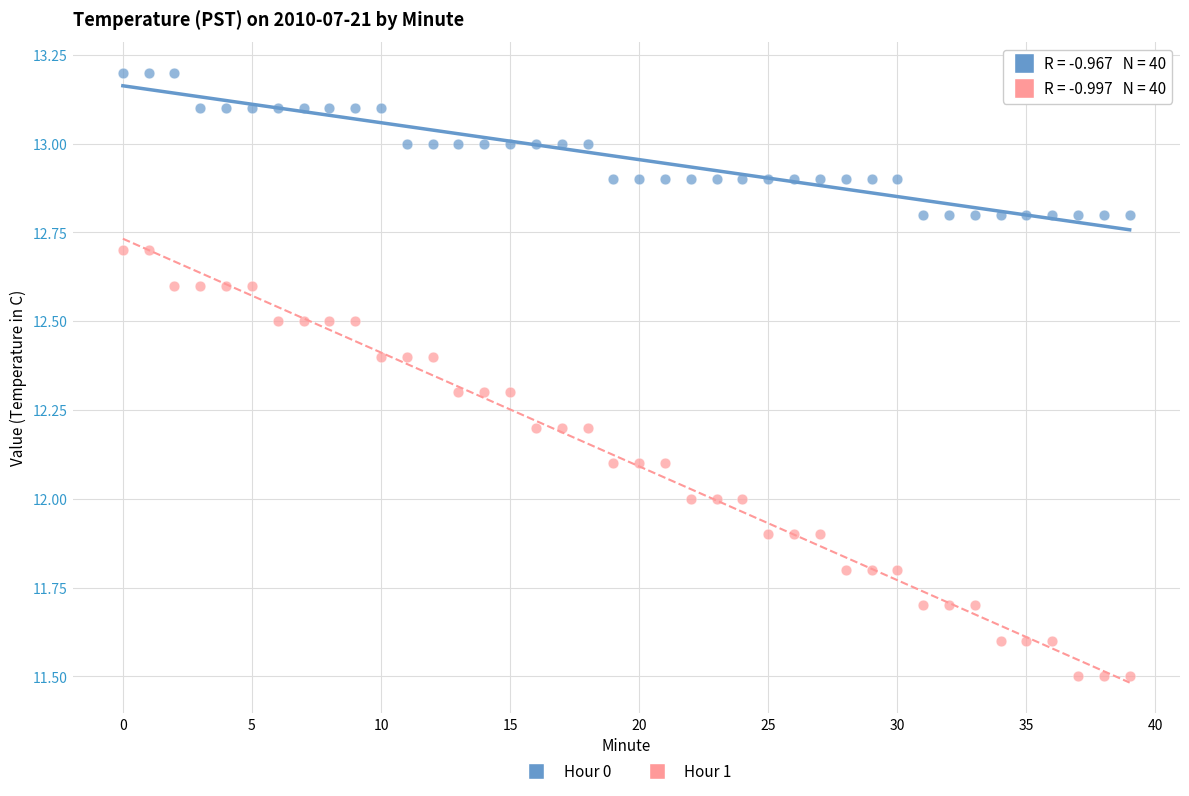

What are all the series names shown in the legend?

Hour 0, Hour 1